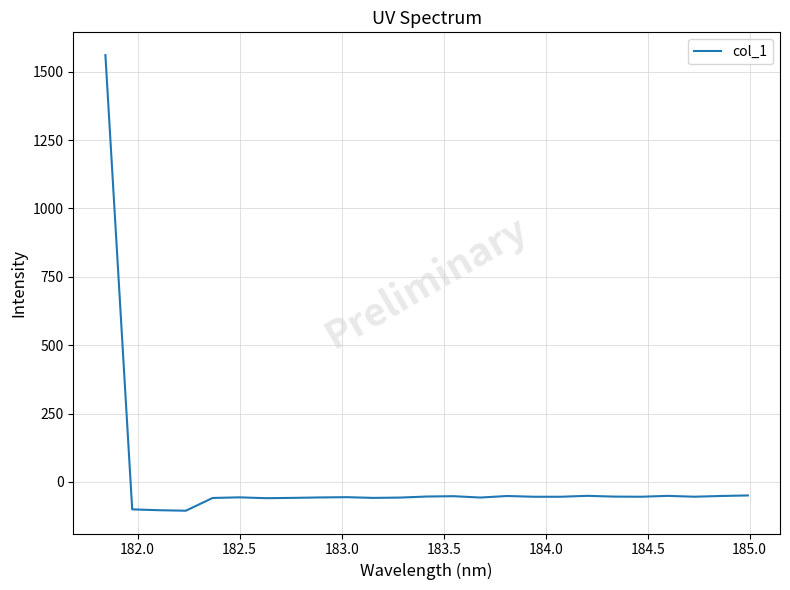

What is the difference between the maximum and minimum values?

1666.0